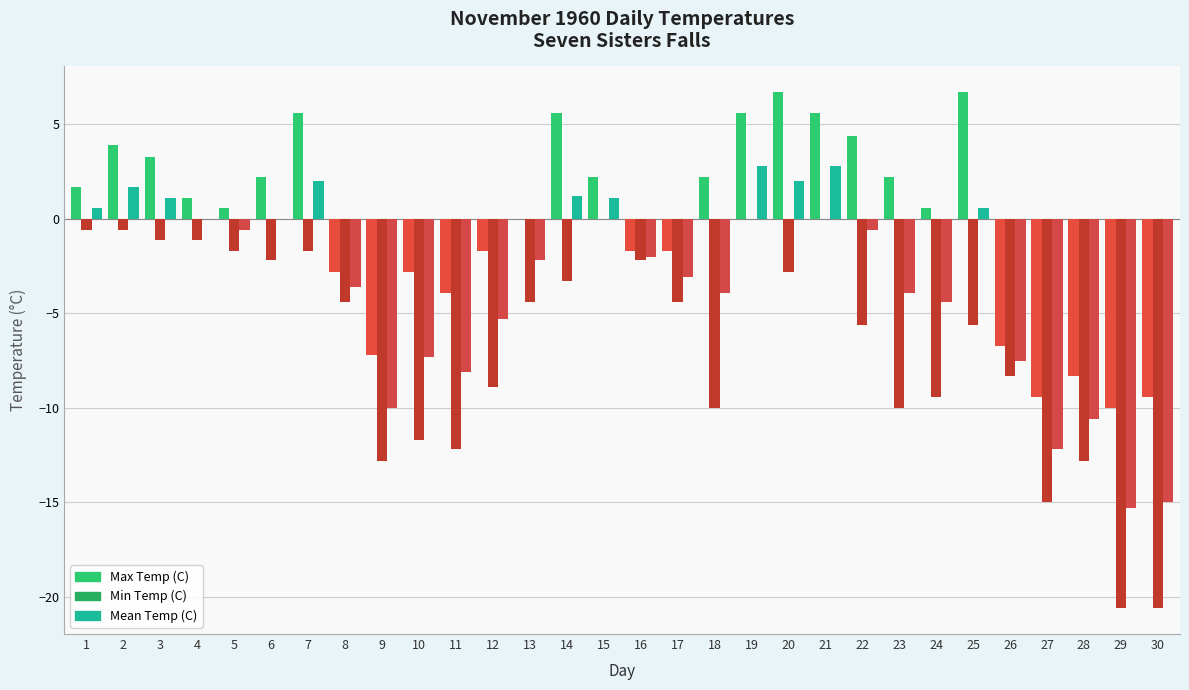

Are the bars horizontal?

No